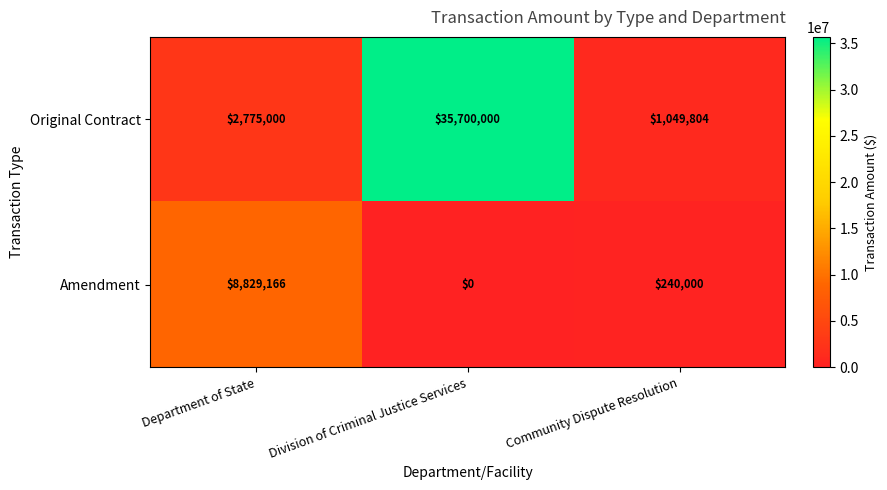

What is the sum of the Amendment values at Department of State and Community Dispute Resolution?

9069166